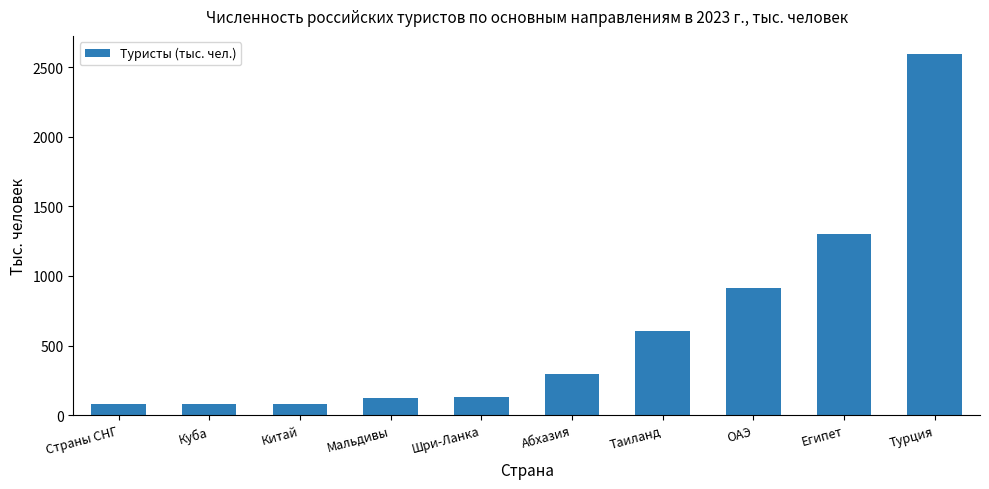

Approximately how many times larger is the value at Таиланд compared to Мальдивы?

5.0